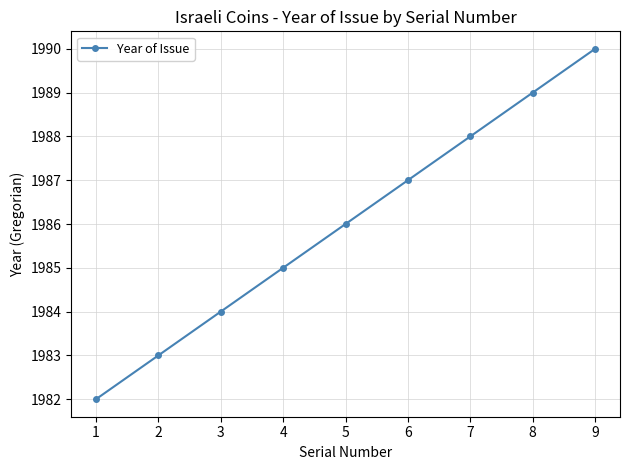

What is the greatest value displayed?

1990